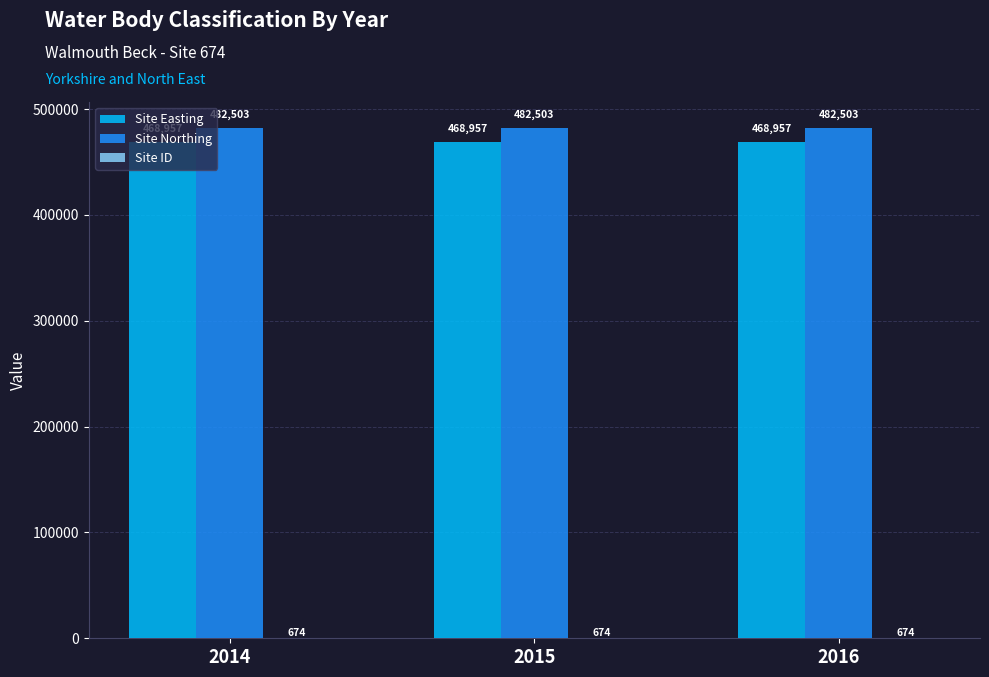

Are the bars horizontal?

No